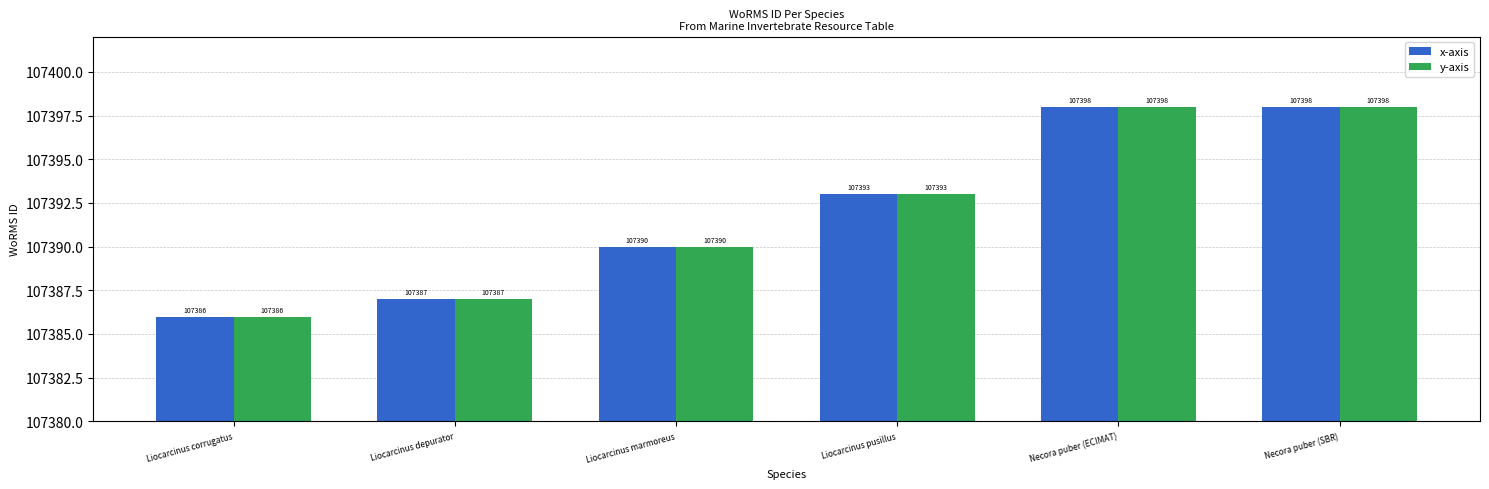

Is it true that x-axis equals 144157 at Liocarcinus depurator?

False